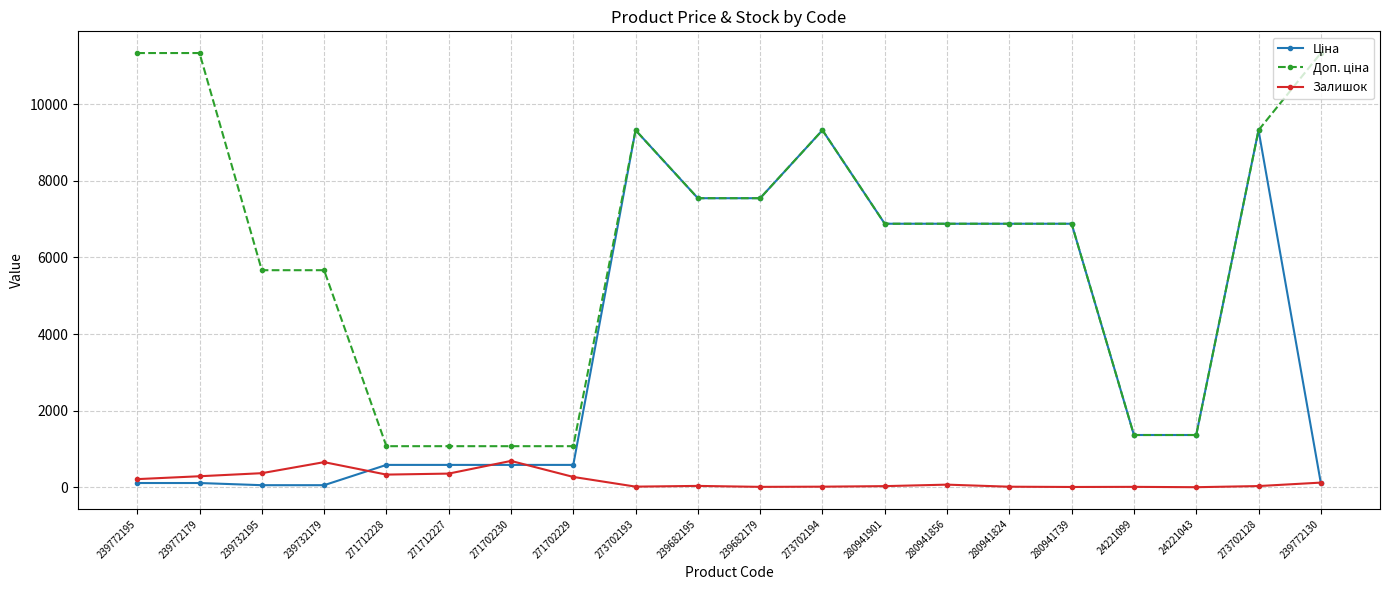

What position from the left is 271702229?

8